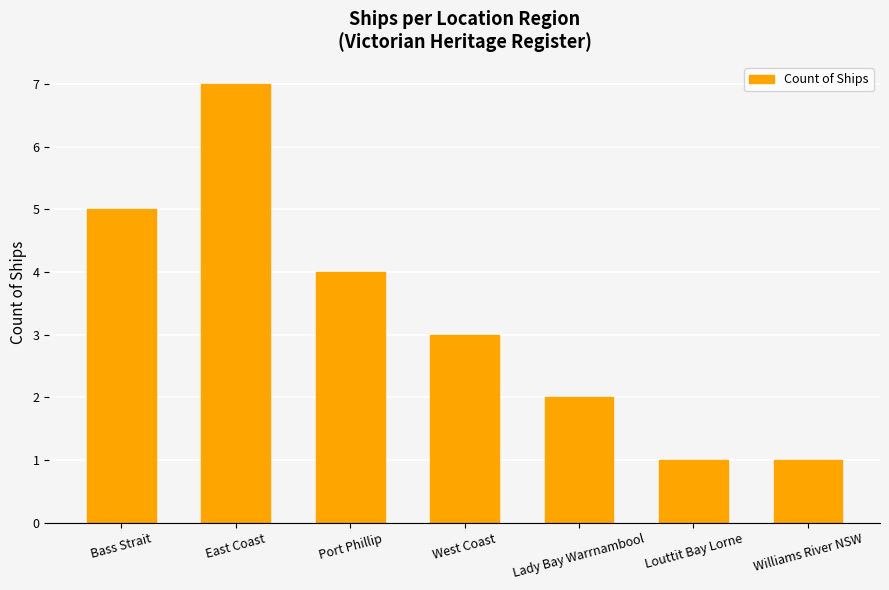

How many categories are shown in the chart?

7